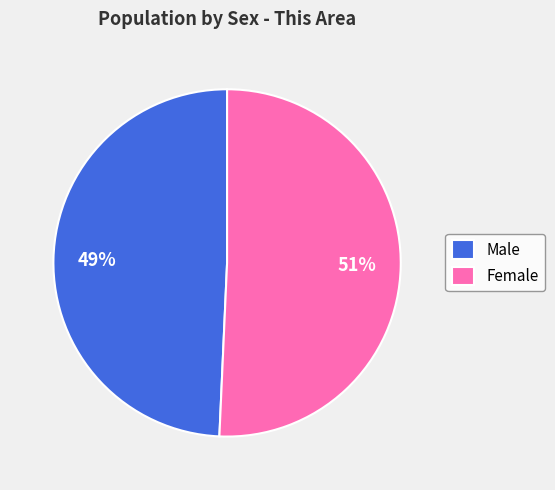

Between Female and Male, which is larger?

Female